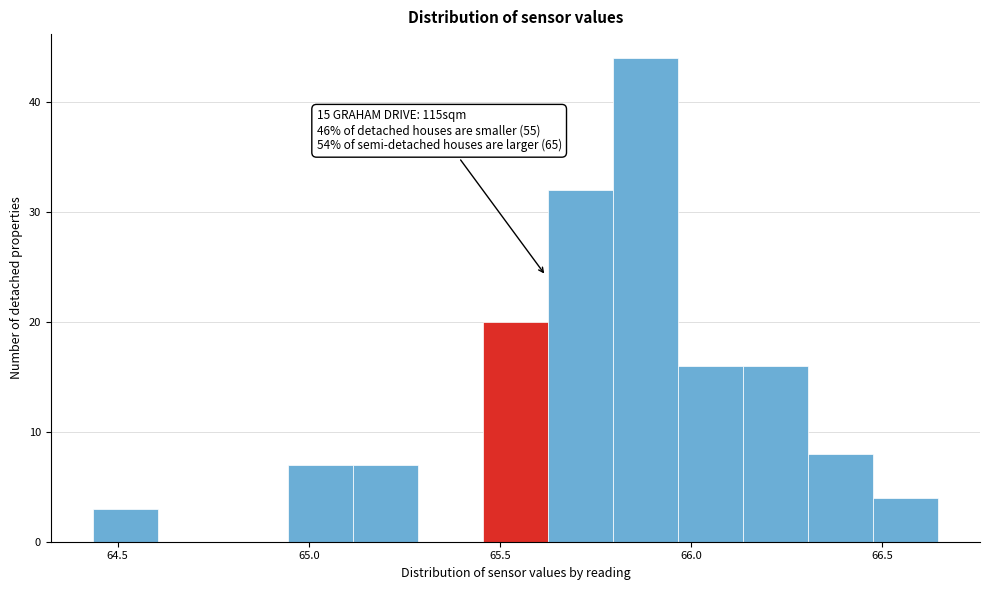

Read against the x-axis, roughly where is the centre of the tallest bar?

65.90